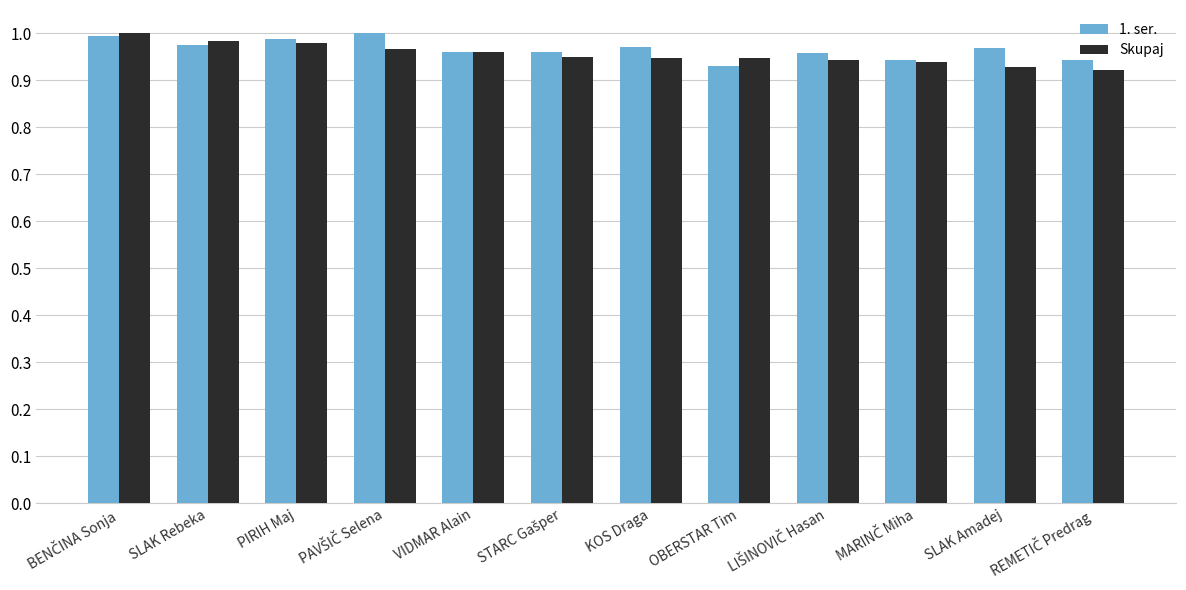

At how many categories does at least one series exceed 0?

12